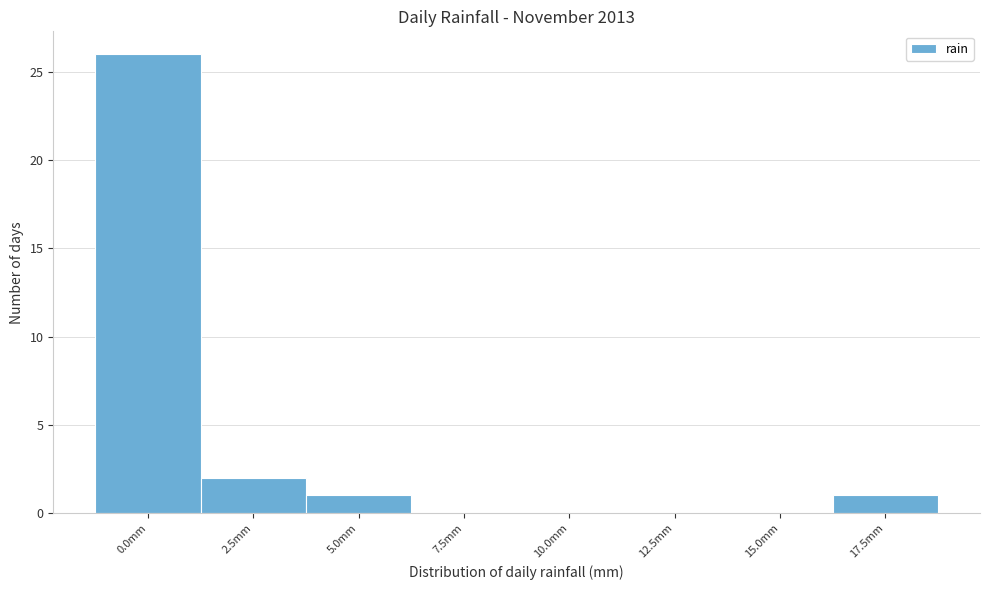

Reading left to right, transcribe all the data shown in this chart.

0.0mm=26	2.5mm=2	5.0mm=1	7.5mm=0	10.0mm=0	12.5mm=0	15.0mm=0	17.5mm=1